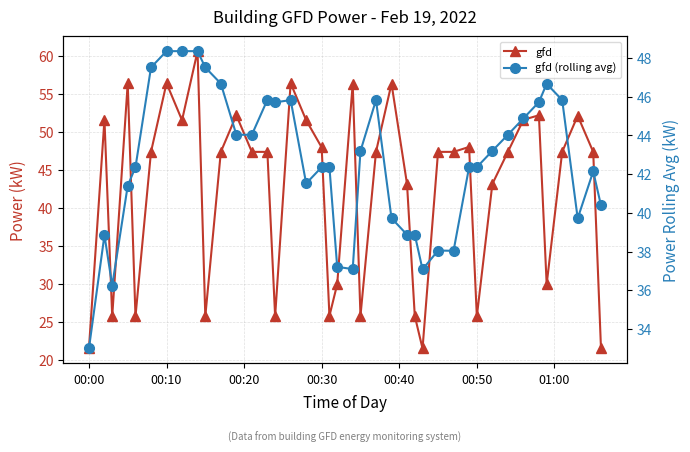

How many lines are shown in the chart?

2